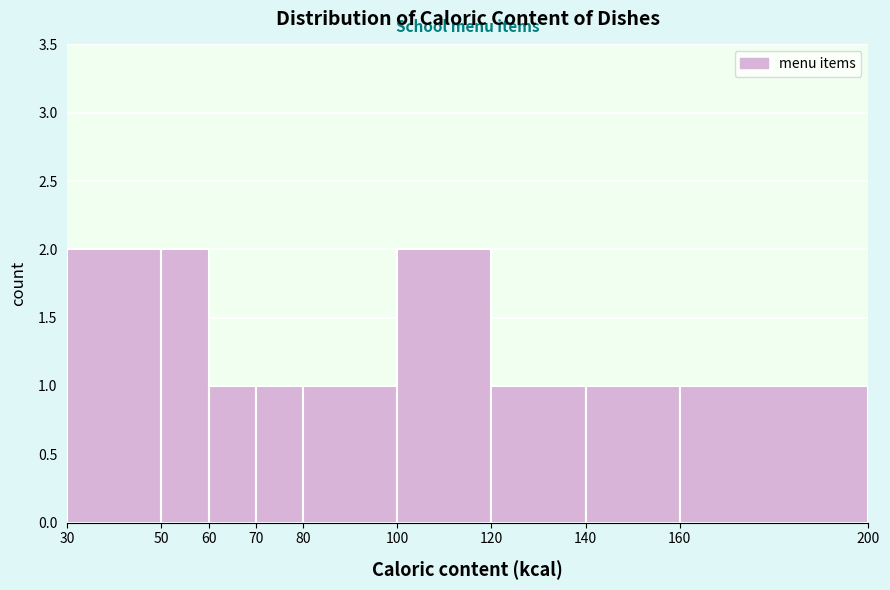

Reading left to right, transcribe this chart: for each bar, give the range it covers on the x-axis and its height. The values are not printed on the chart, so give them approximately, as read against the axis.

30 to 50: 2
50 to 60: 2
60 to 70: 1
70 to 80: 1
80 to 100: 1
100 to 120: 2
120 to 140: 1
140 to 160: 1
160 to 200: 1